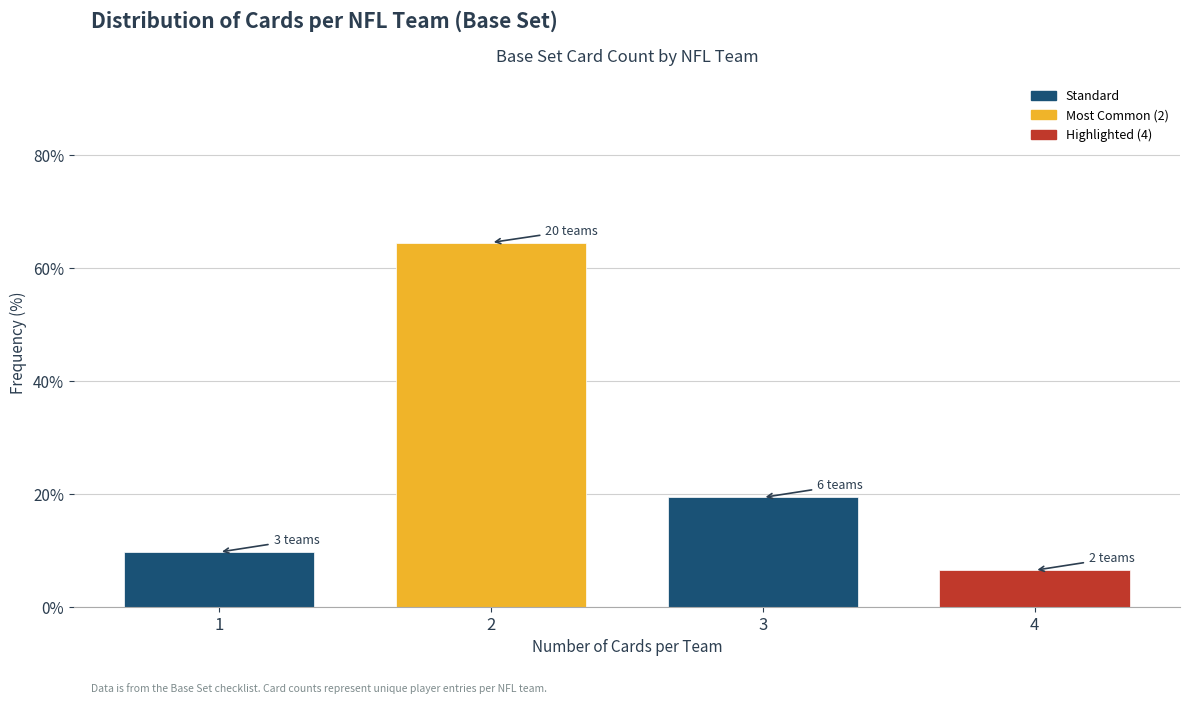

Reading left to right, transcribe all the data shown in this chart.

1=9.7	2=64.5	3=19.4	4=6.5